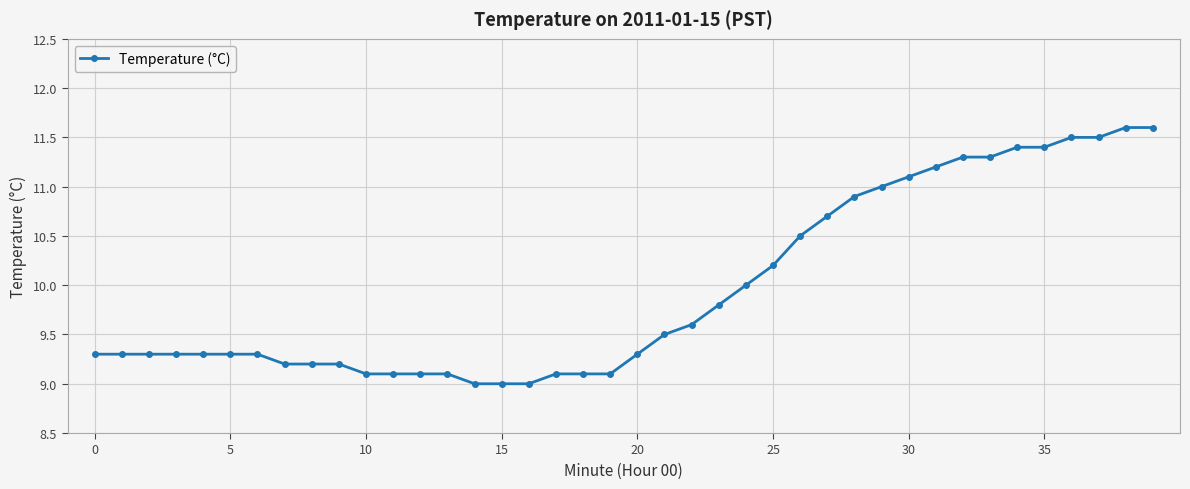

What is the value of the 16th point from the left?

9.0